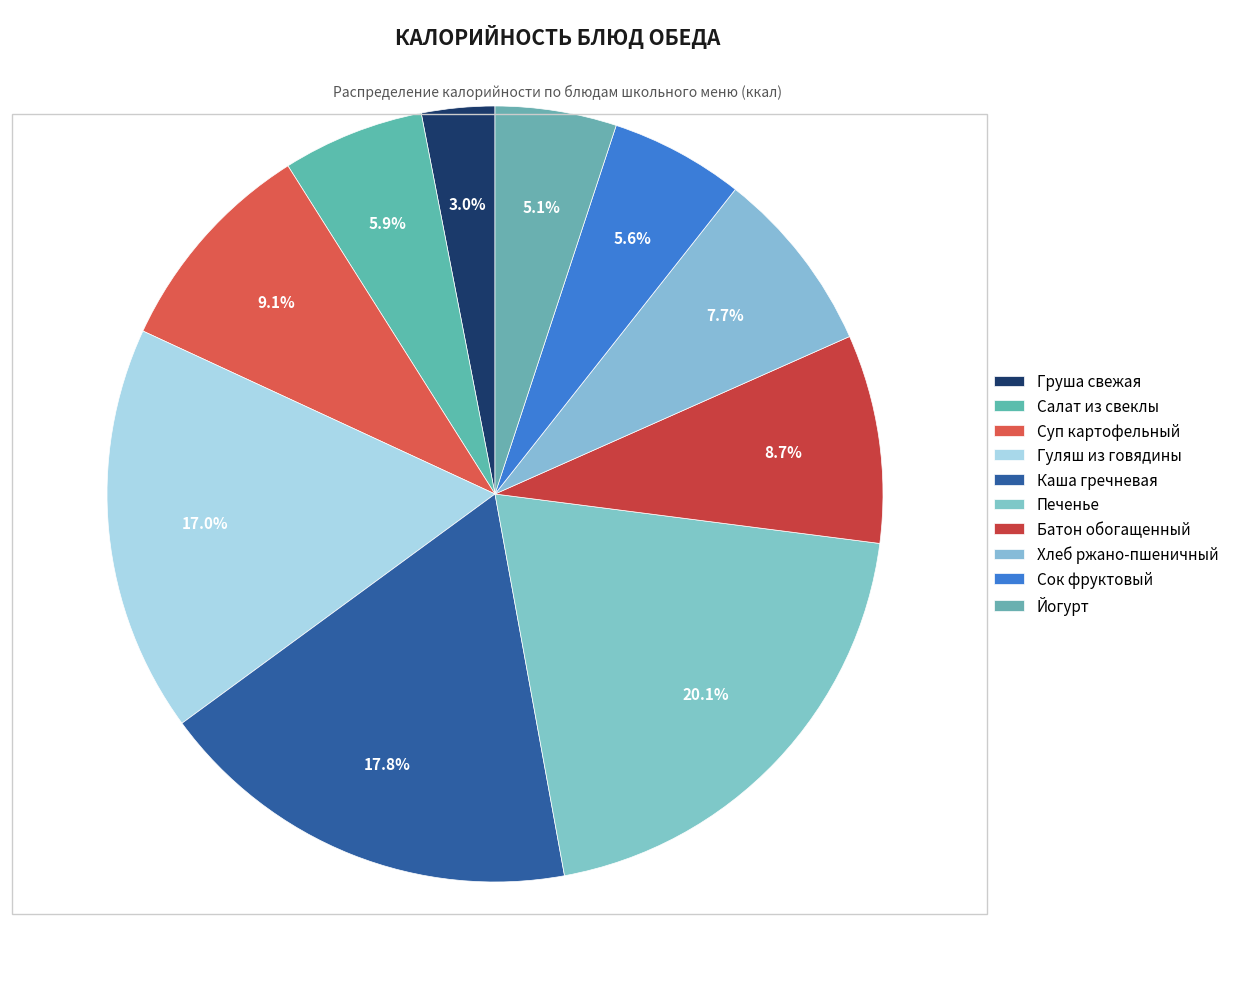

What percentage is NOT represented by Печенье?

79.9%